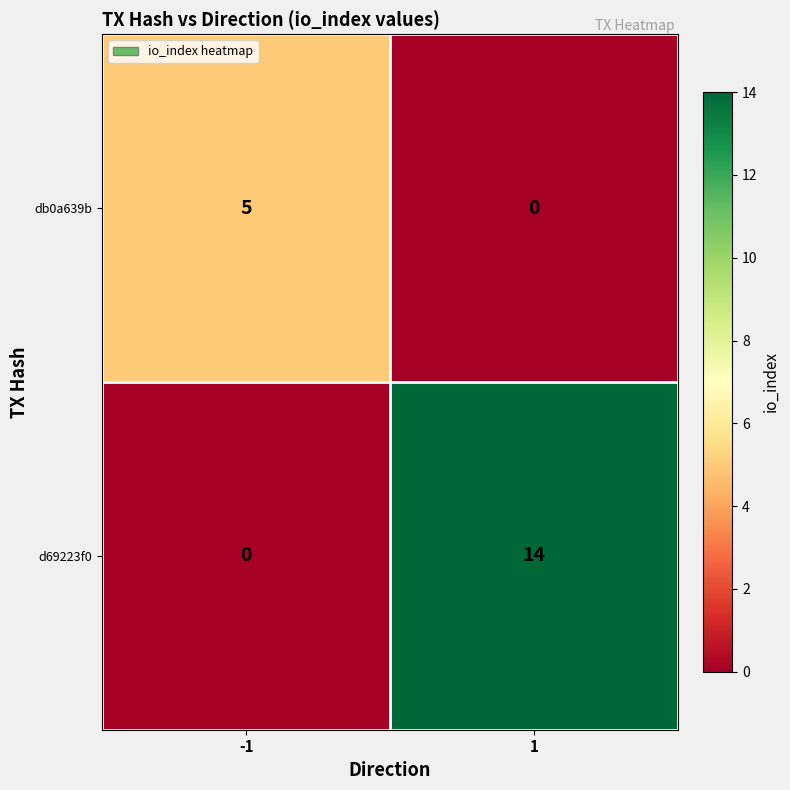

Between -1 and 1, which series saw the biggest shift?

d69223f0